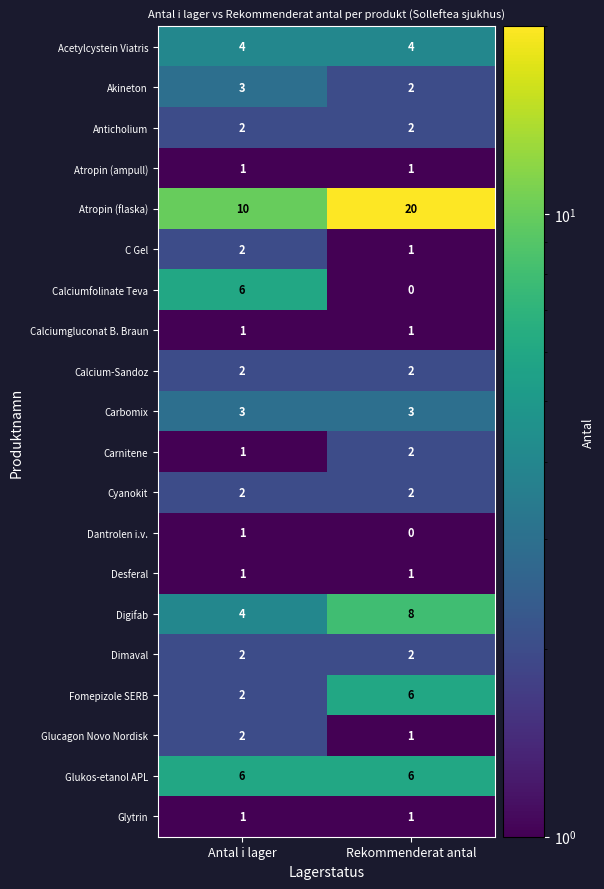

The value of Calciumfolinate Teva at Antal i lager is 6. True or false?

True